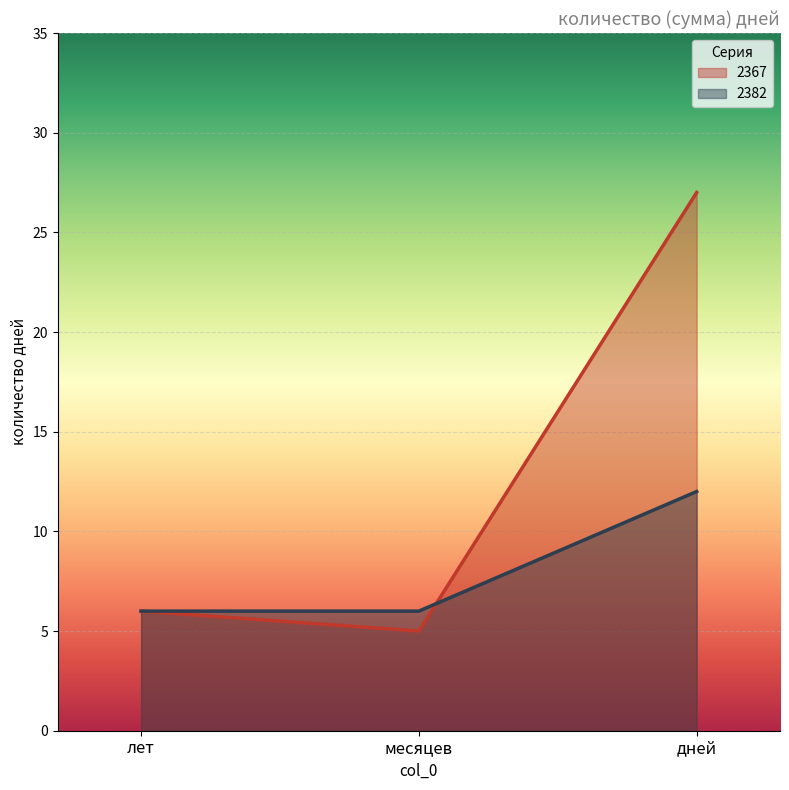

Which has a higher value, месяцев or дней?

дней